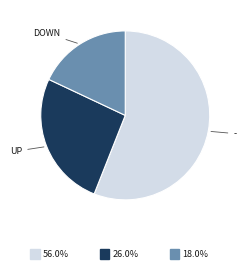

Is there a majority slice in this chart?

Yes